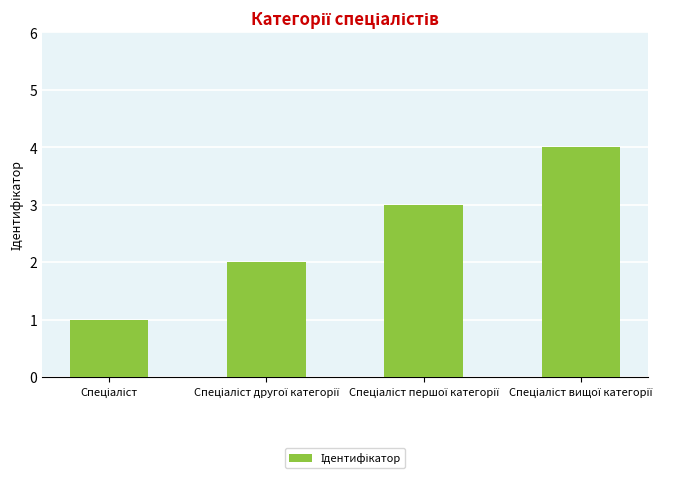

What is the sum of all values?

10